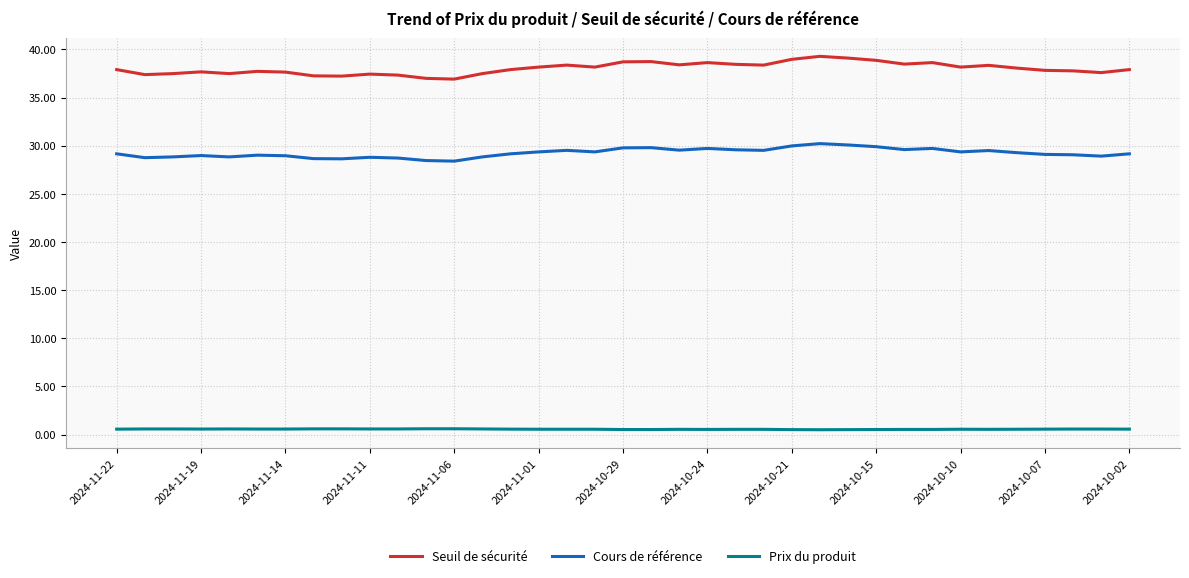

What is the difference between the maximum and minimum values in the Cours de référence series?

1.8